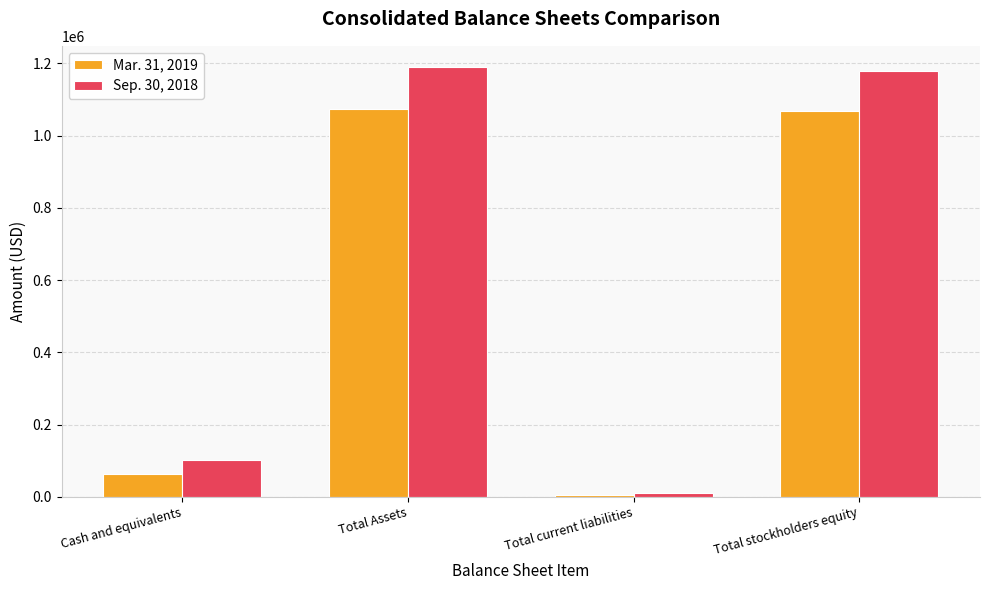

Reading left to right, what are all the values shown in this chart?

Mar. 31, 2019: 63952	1073620	5778	1067842
Sep. 30, 2018: 103364	1189391	9633	1179758